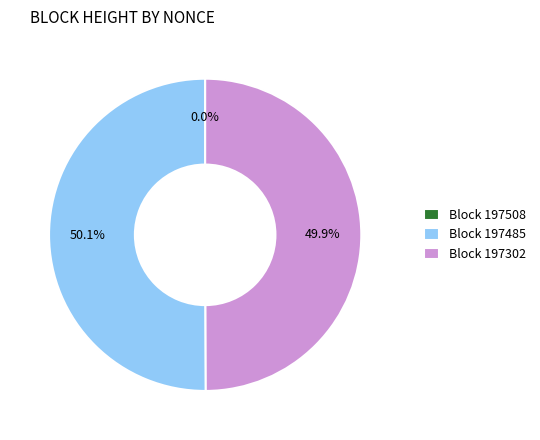

Combined, do Block 197302 and Block 197485 account for over 50%?

Yes